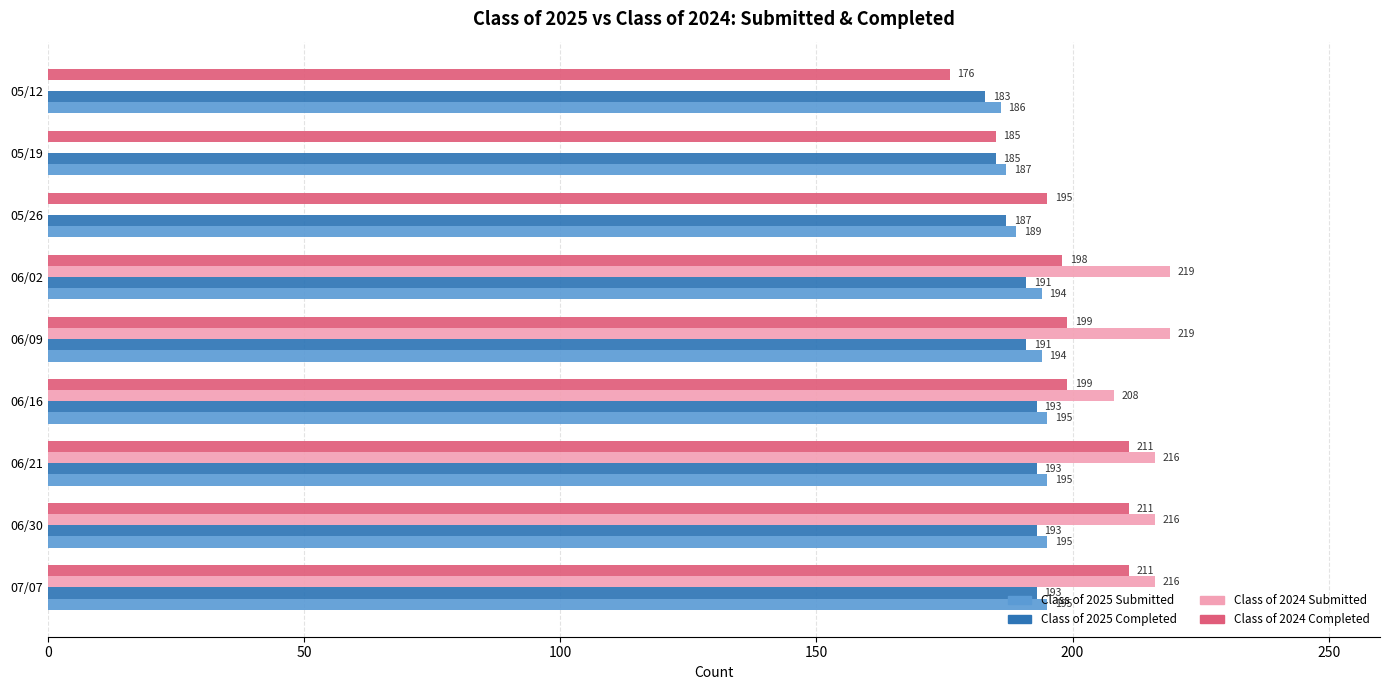

How many categories are shown in the chart?

9